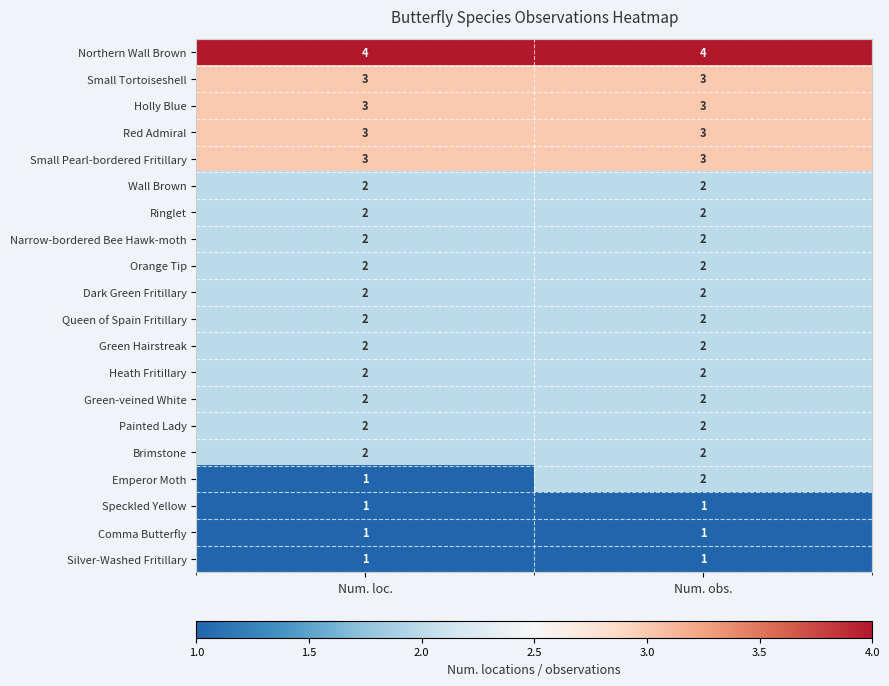

What is the average value of the Red Admiral series?

3